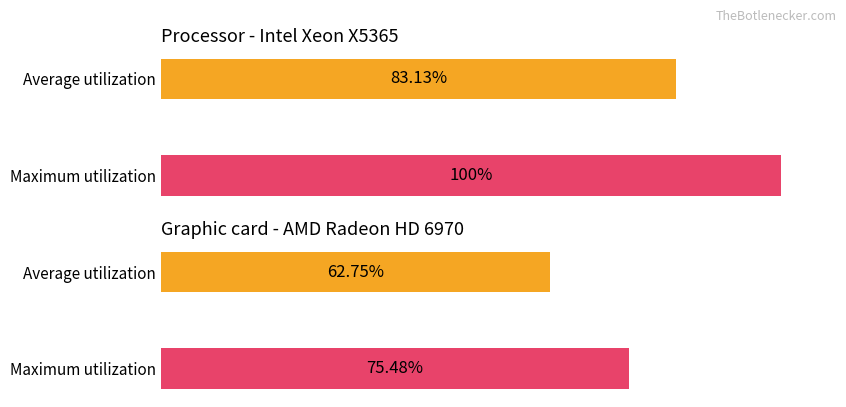

True or false: Maximum utilization has a value of 28.5 at обл. Ловеч.

False